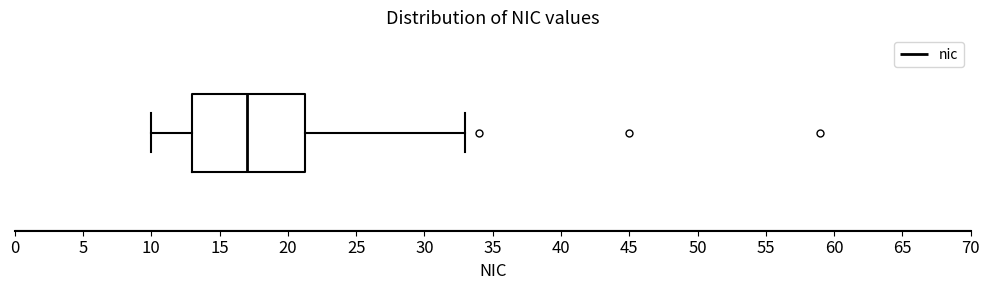

Where is the right edge of the box on the x-axis? The values are not printed on the chart, so give them approximately, as read against the axis.

21.5